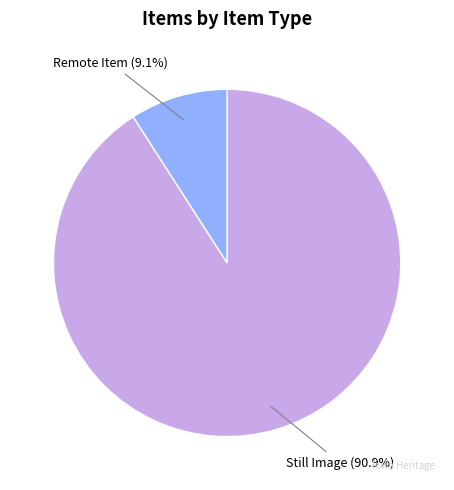

How much of the chart is everything except Still Image?

9.1%